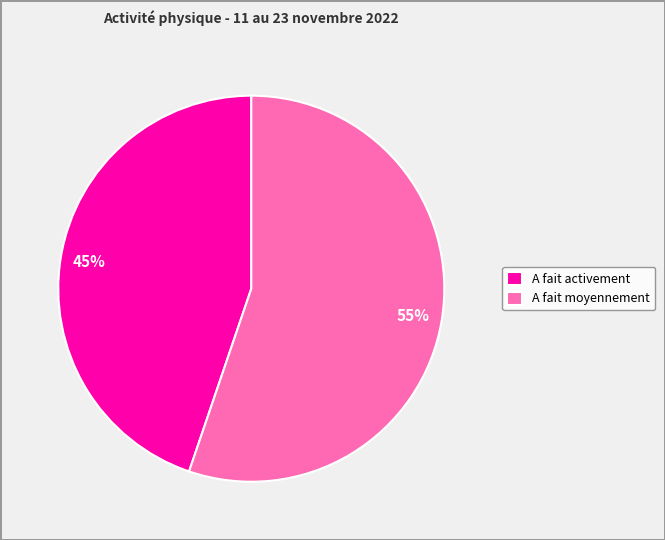

What is the ratio of the value at A fait activement to the value at A fait moyennement?

0.8